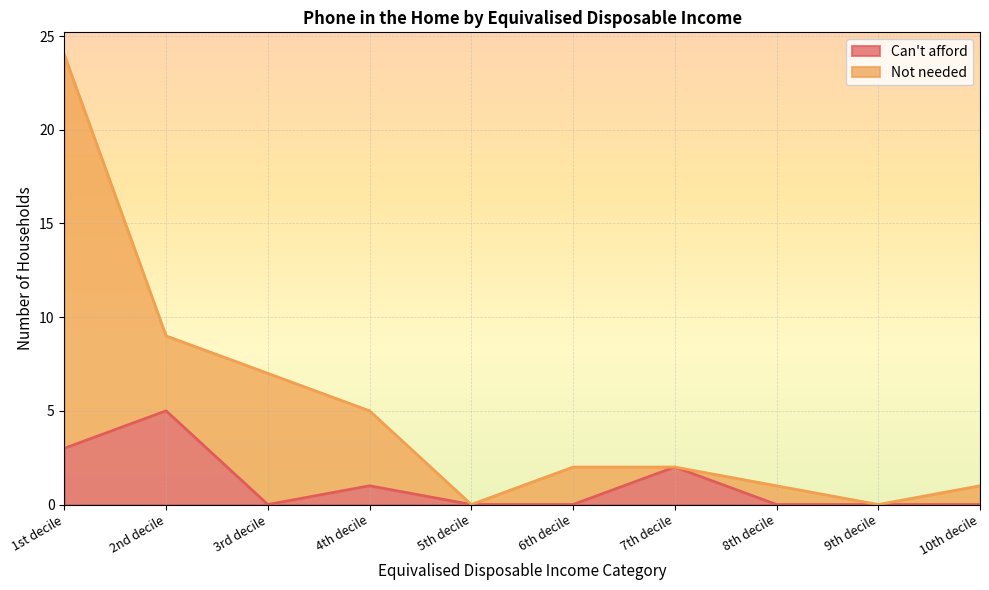

True or false: there are more than 2 points higher than both neighbors.

True